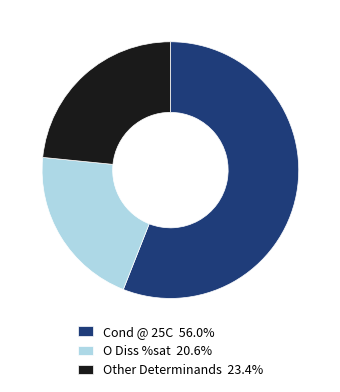

Does any single category account for the majority?

Yes